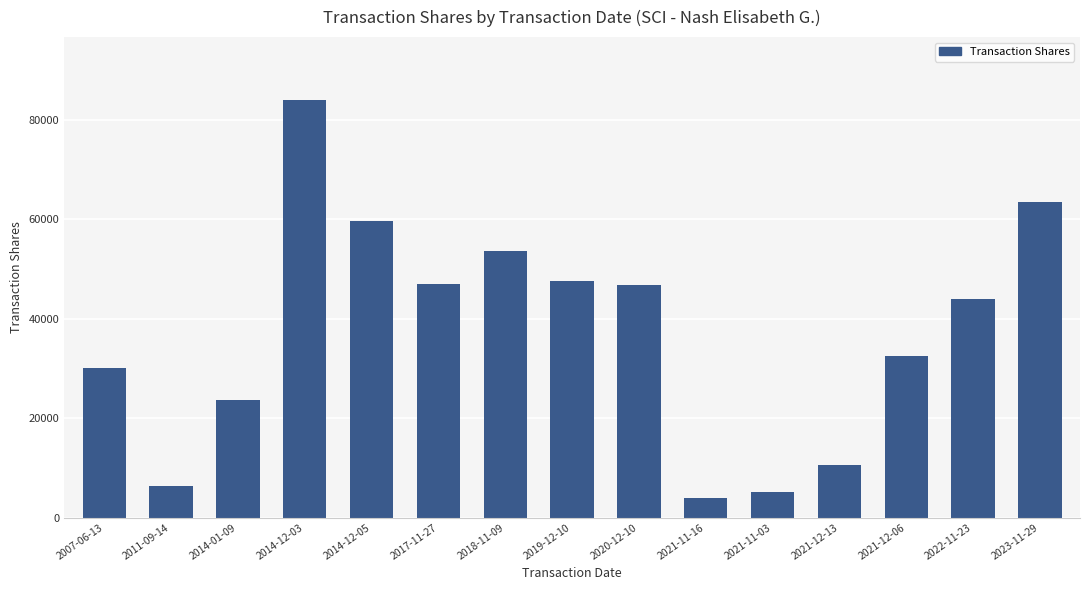

The value at 2021-12-06 is 32425. True or false?

True